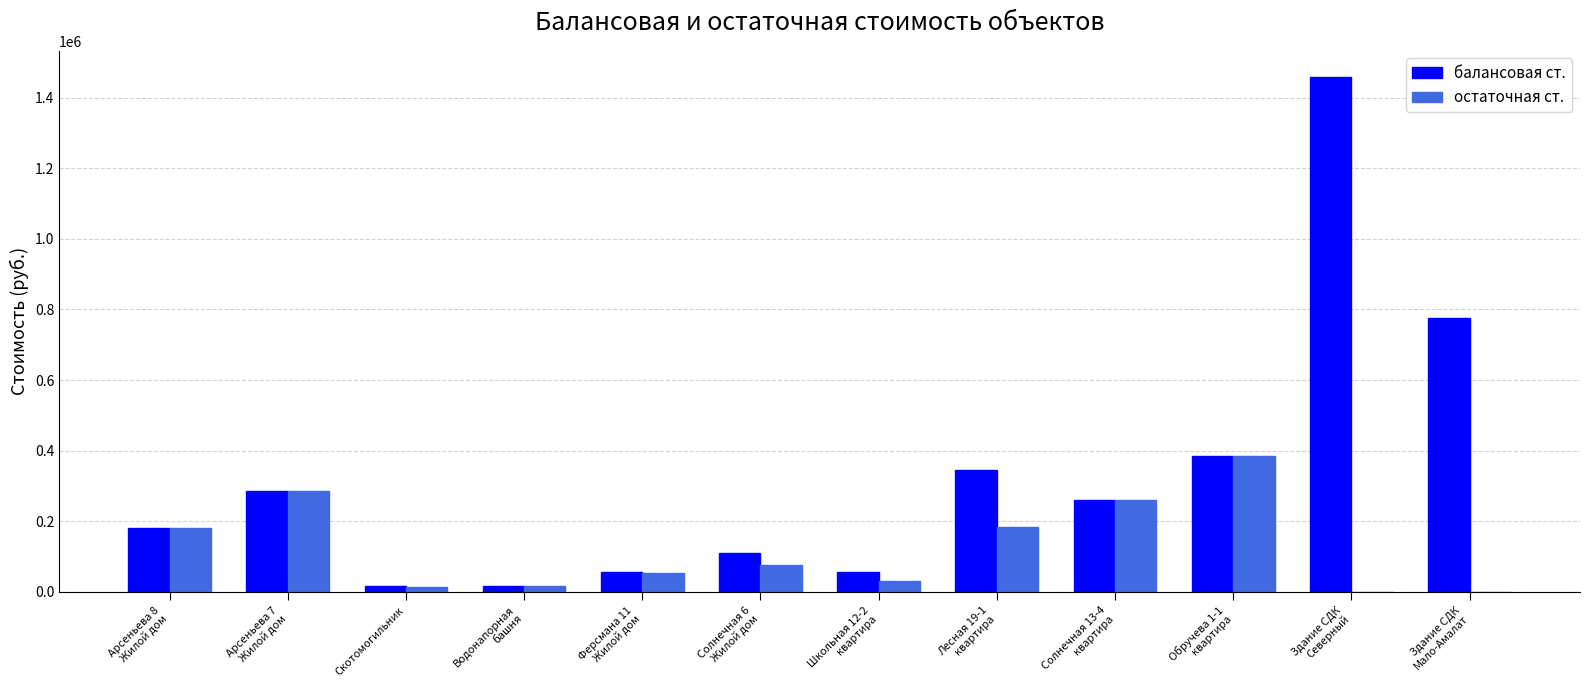

What is the sum of all остаточная ст. values?

1483820.3